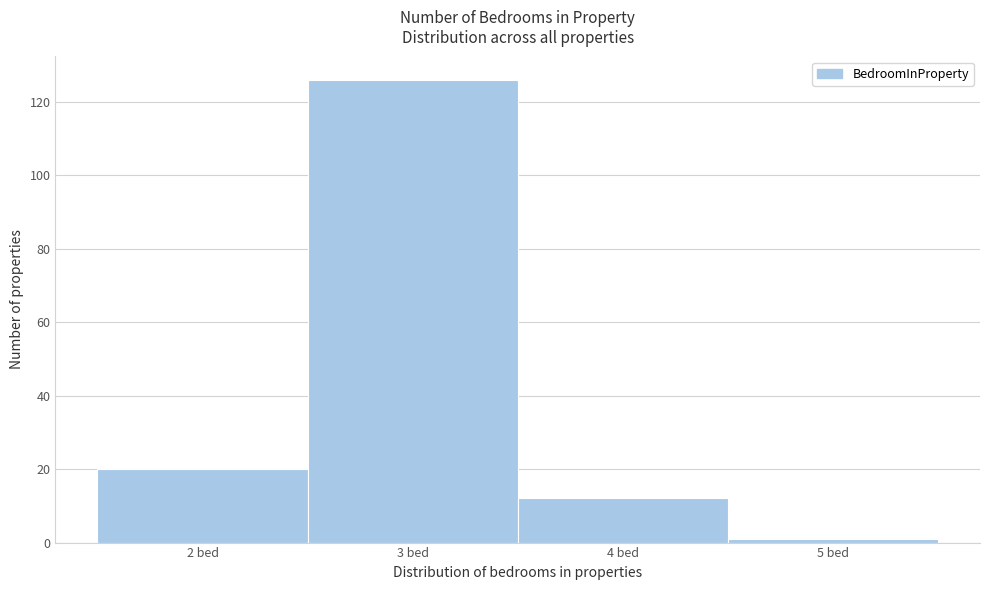

Reading left to right, list every bar in this chart as the range it spans on the x-axis followed by its height. The values are not printed on the chart, so give them approximately, as read against the axis.

1.5 to 2.5: 20
2.5 to 3.5: 126
3.5 to 4.5: 12
4.5 to 5.5: under 2